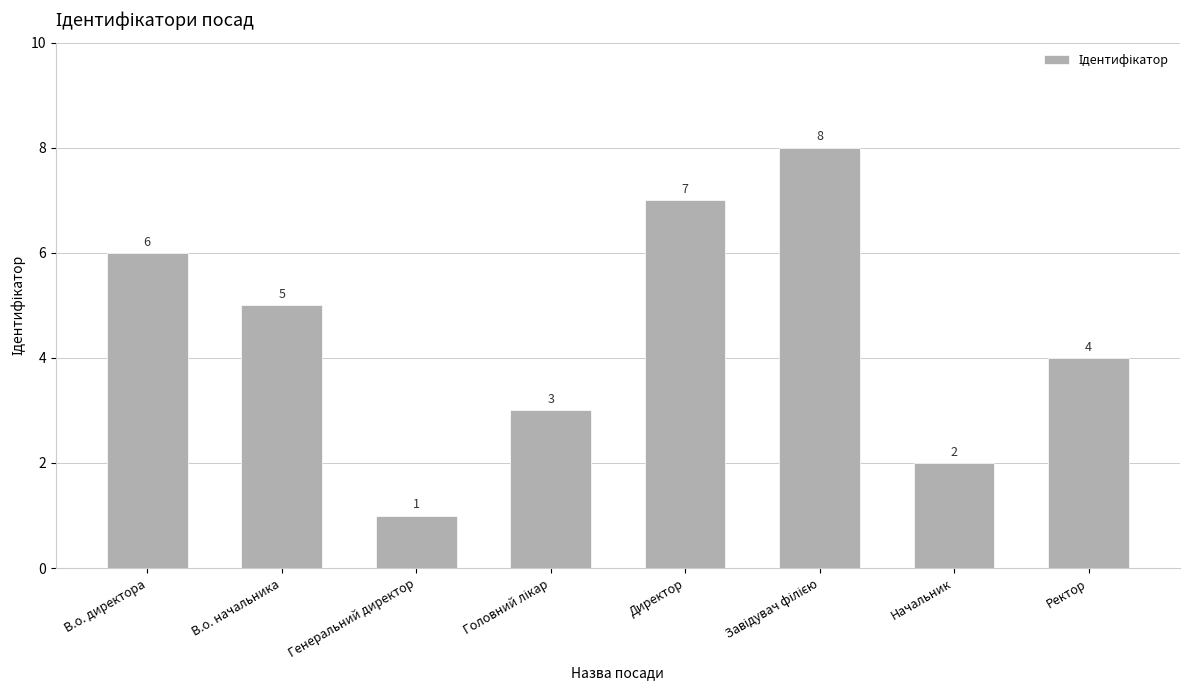

How many categories are shown in the chart?

8